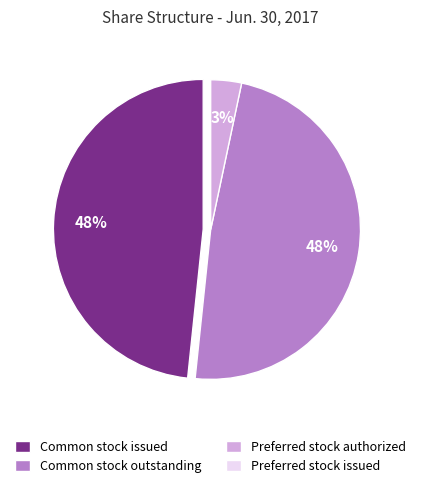

Is there a majority slice in this chart?

No